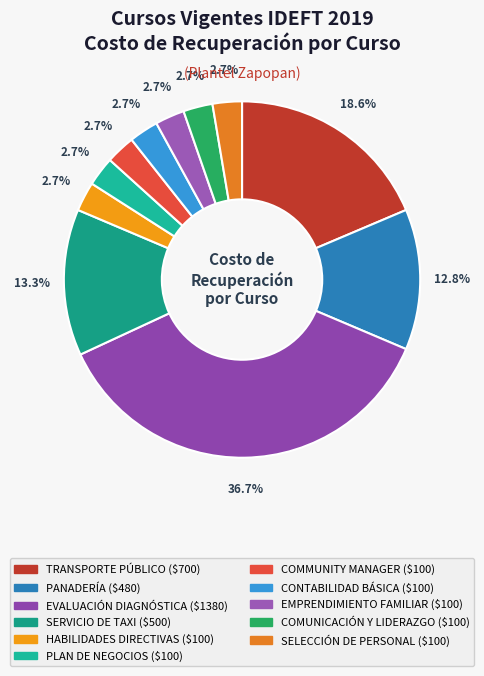

Is it true that SERVICIO DE TAXI is 13% of the pie?

True